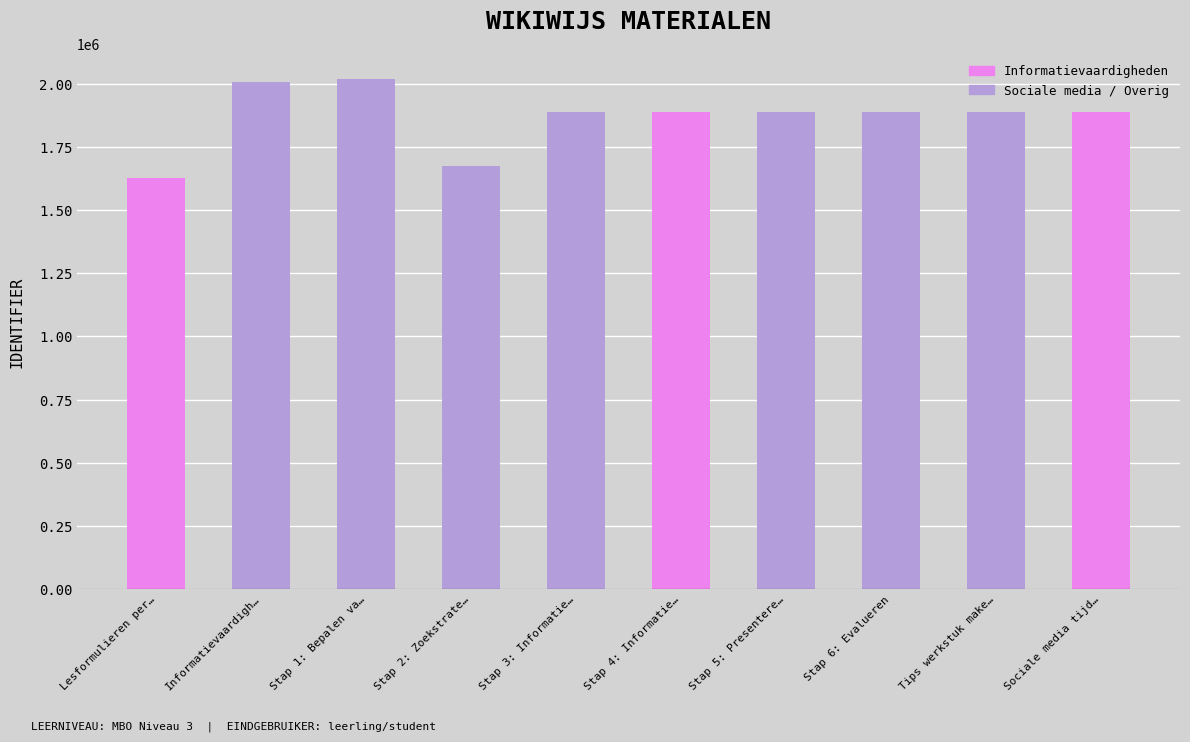

Does the chart contain any negative values?

No